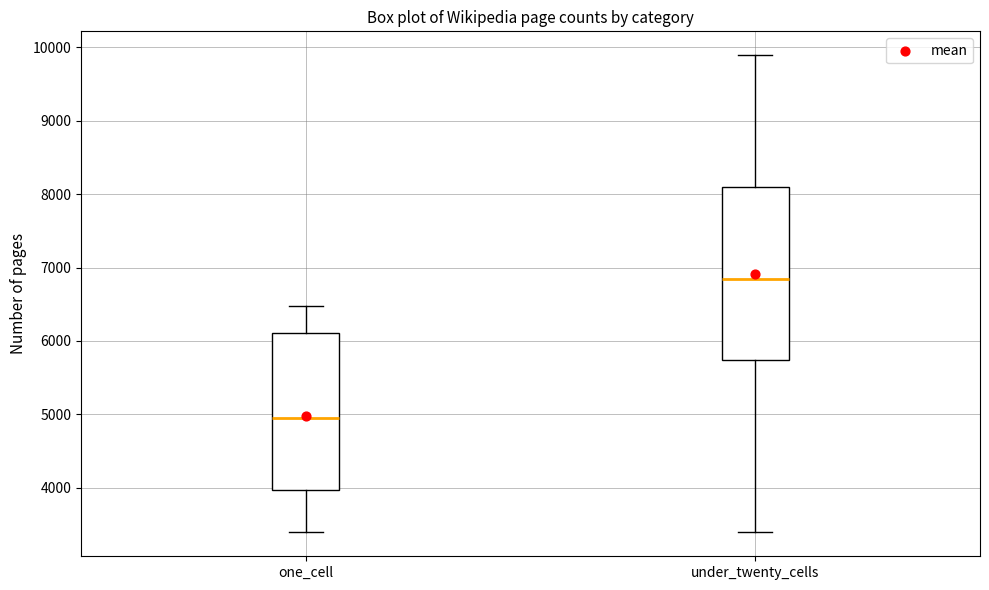

Reading left to right, read every box against the y-axis: the position of its median line, the range the box covers, and the ends of its whiskers. The values are not printed on the chart, so give them approximately, as read against the axis.

one_cell: median 4900, box 4000 to 6100, whiskers 3400 to 6500
under_twenty_cells: median 6800, box 5700 to 8100, whiskers 3400 to 9900